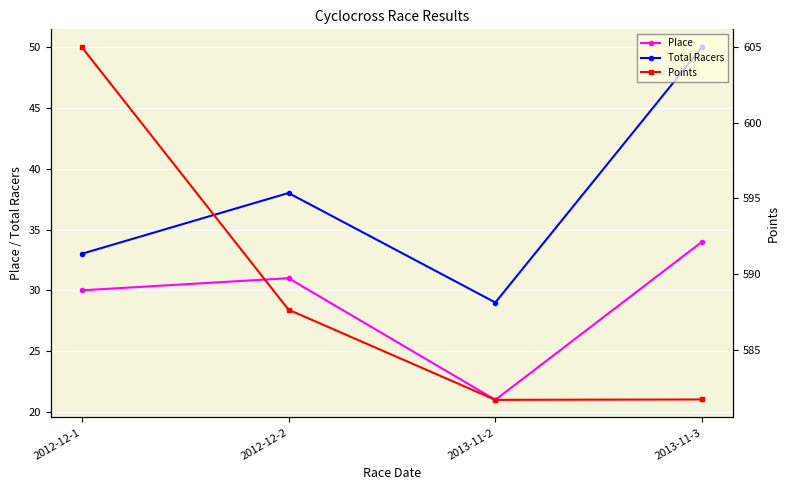

List the series in order of their peak value, highest first.

Points, Total Racers, Place